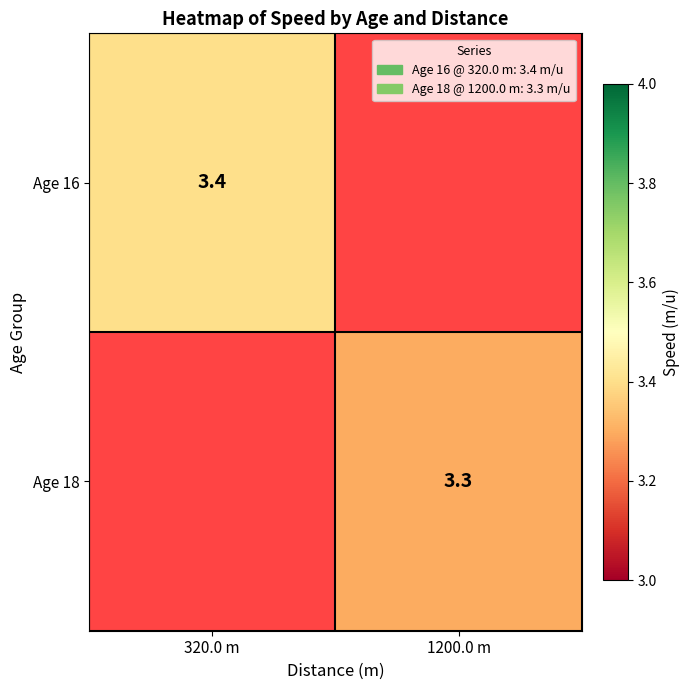

Which has a higher value, 1200.0 m or 320.0 m?

320.0 m